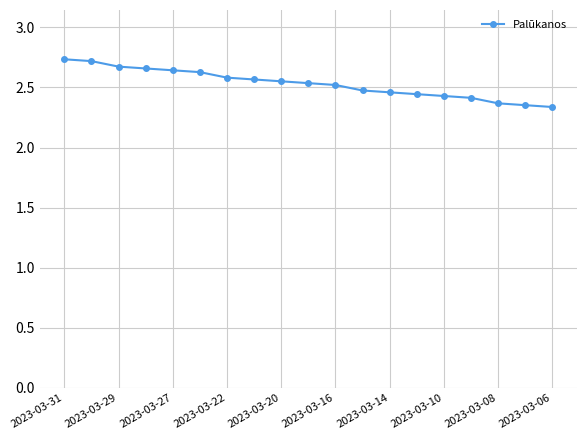

What is the difference between the maximum and minimum values?

0.4